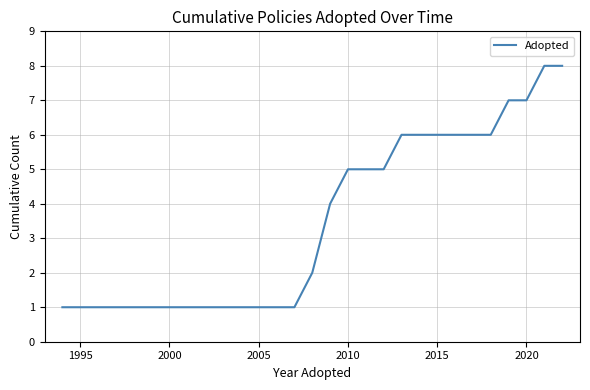

Reading right to left, extract all data points from this chart.

8	8	7	7	6	6	6	6	6	6	5	5	5	4	2	1	1	1	1	1	1	1	1	1	1	1	1	1	1